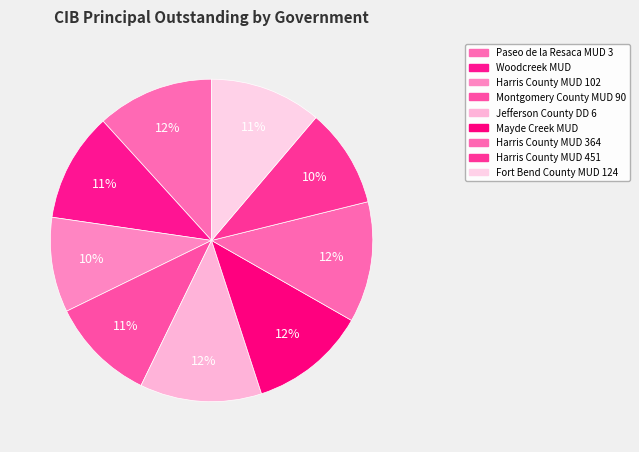

What is the ratio of the value at Jefferson County DD 6 to the value at Montgomery County MUD 90?

1.2